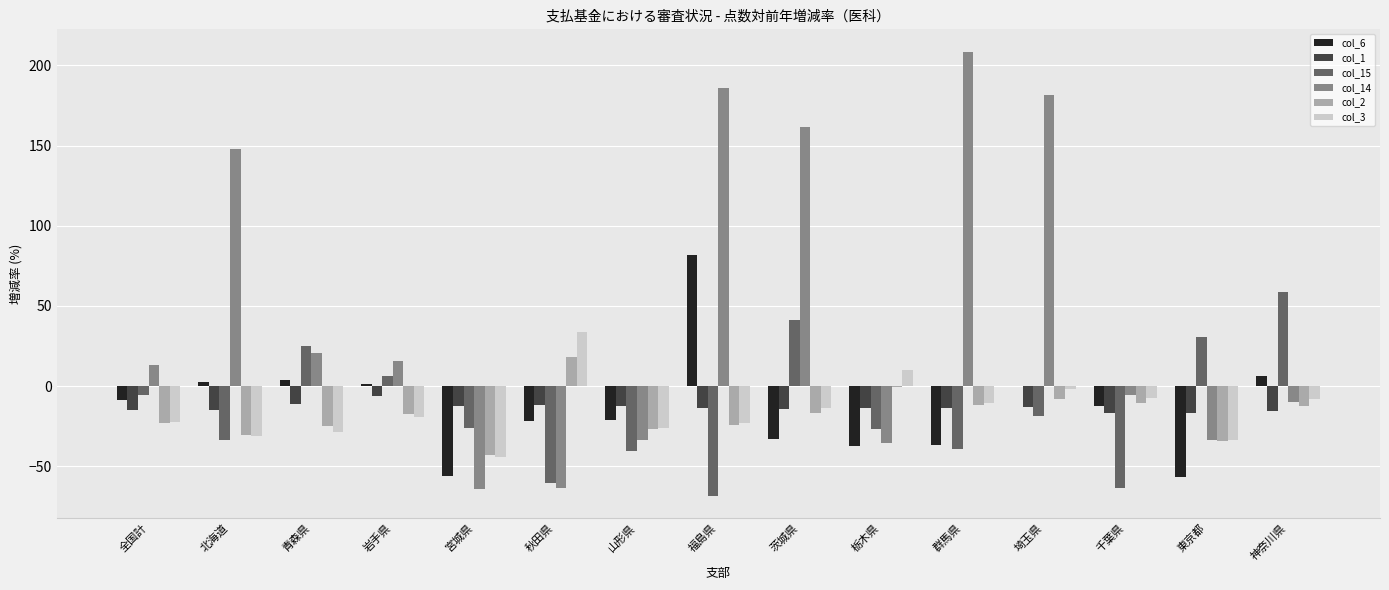

Which category has the highest value in the col_3 series?

秋田県